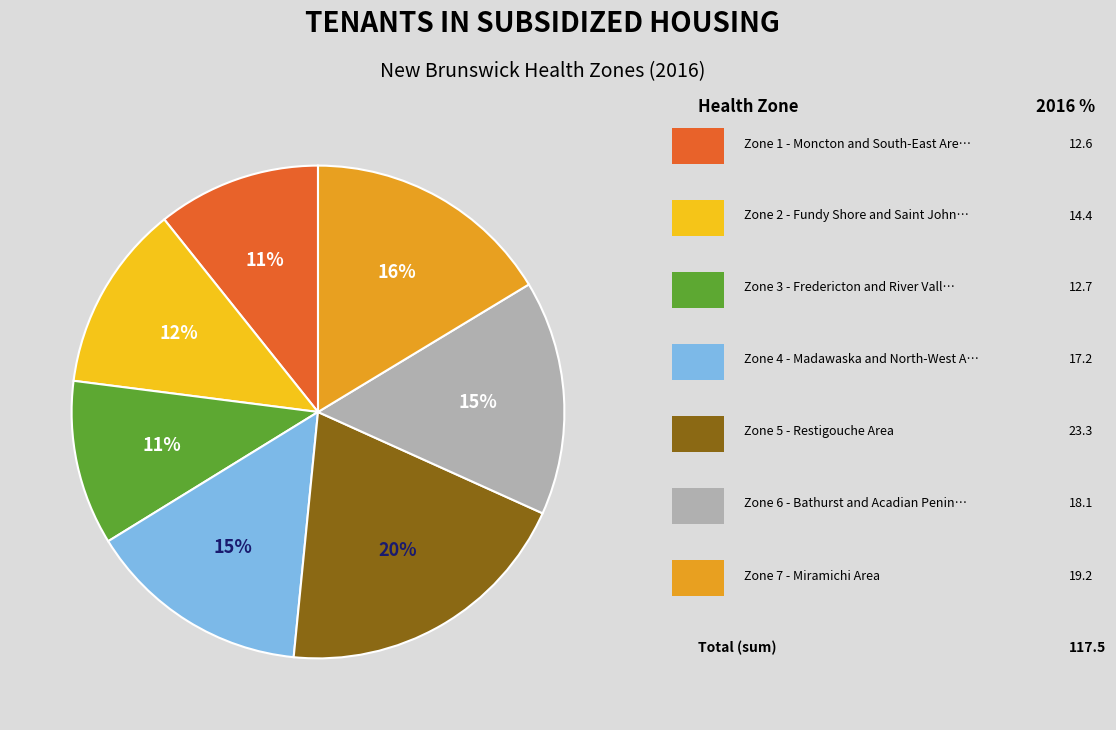

Is there any slice that represents more than half of the pie?

No